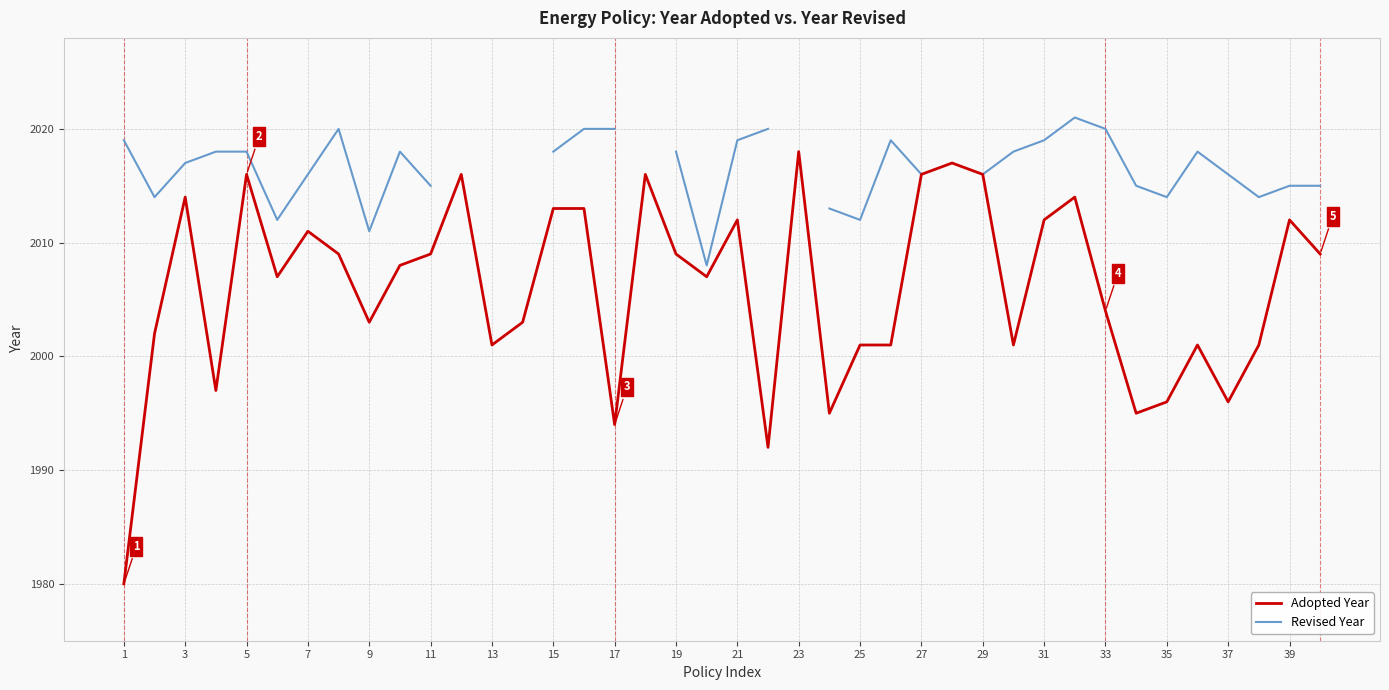

True or false: Adopted Year has a value of 3186 at 7.

False